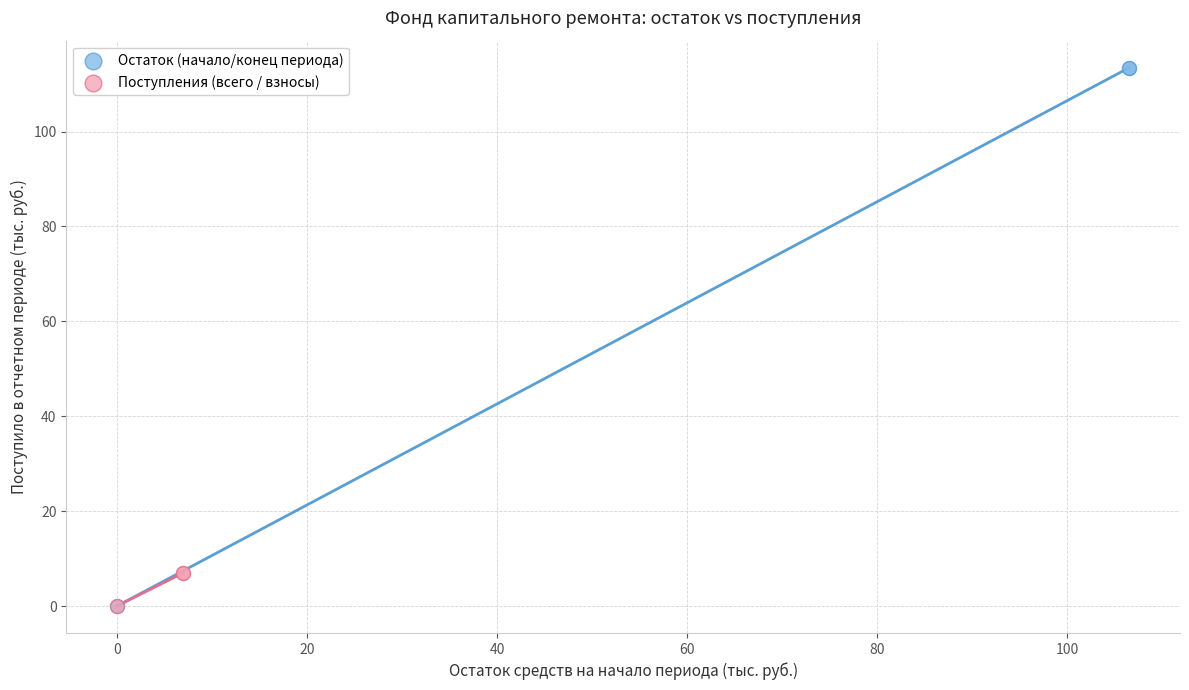

Which series has the widest spread of Y values?

Остаток (начало/конец периода)